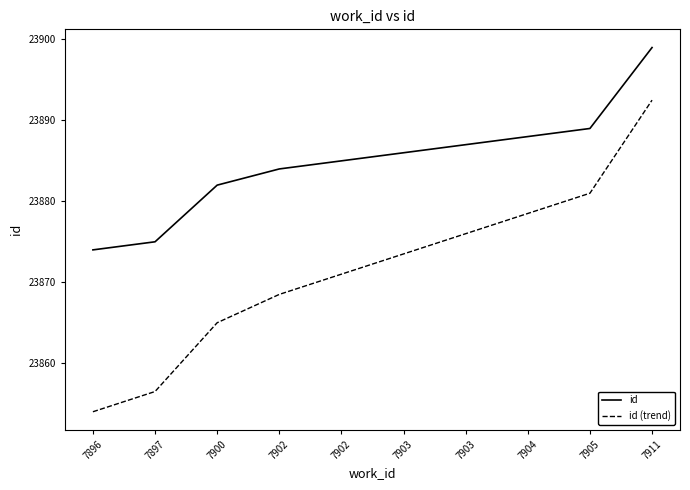

Which series has the largest total across all categories?

id